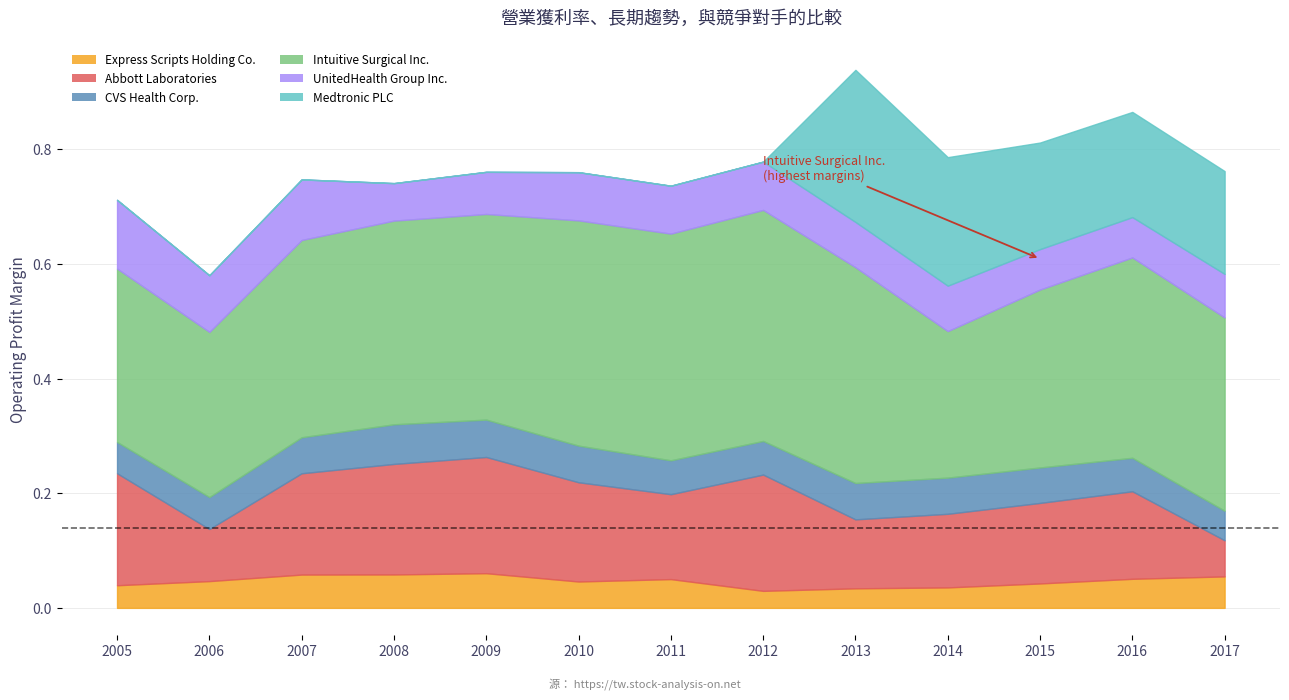

At 2012, list the series in order from largest to smallest.

Intuitive Surgical Inc., Abbott Laboratories, UnitedHealth Group Inc., CVS Health Corp., Express Scripts Holding Co., Medtronic PLC